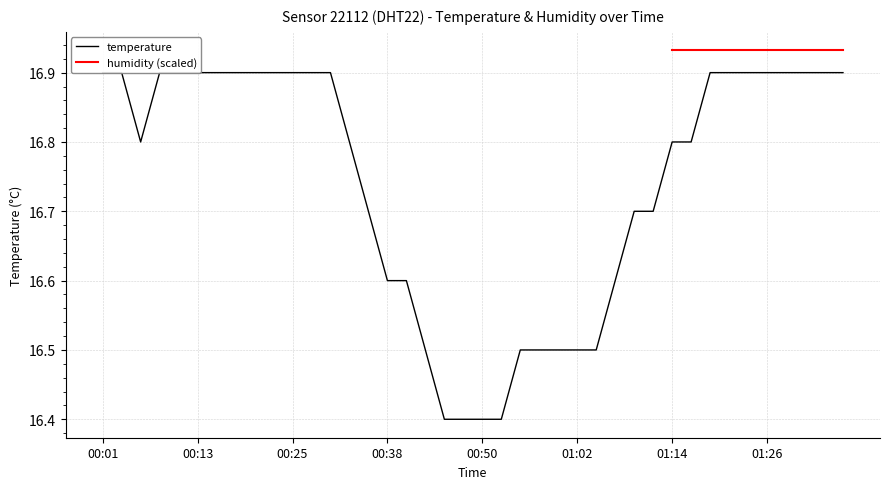

True or false: there are more than 1 points higher than both neighbors.

False